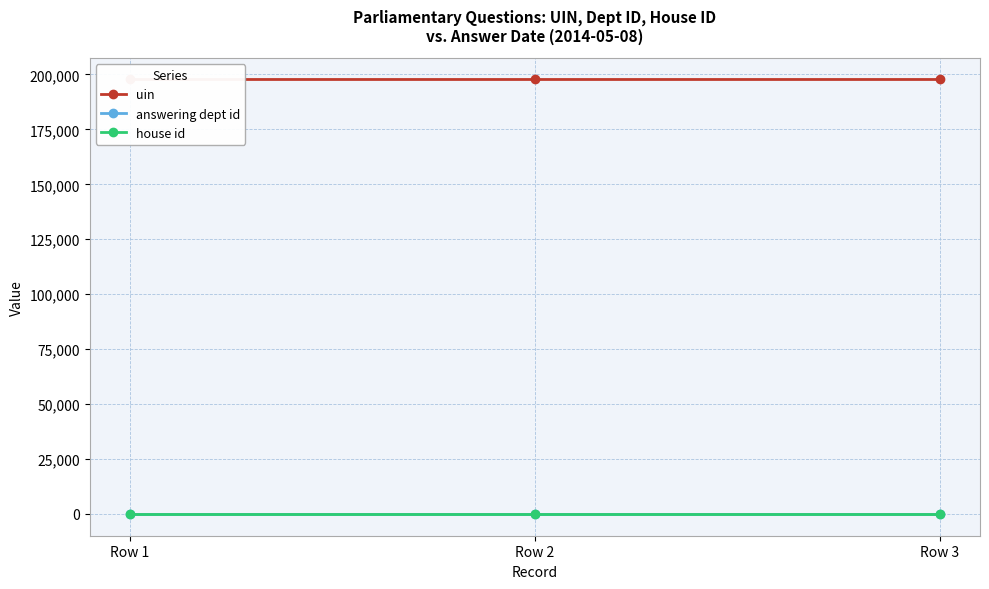

What is the value of the answering dept id point at the 2nd from the left?

10